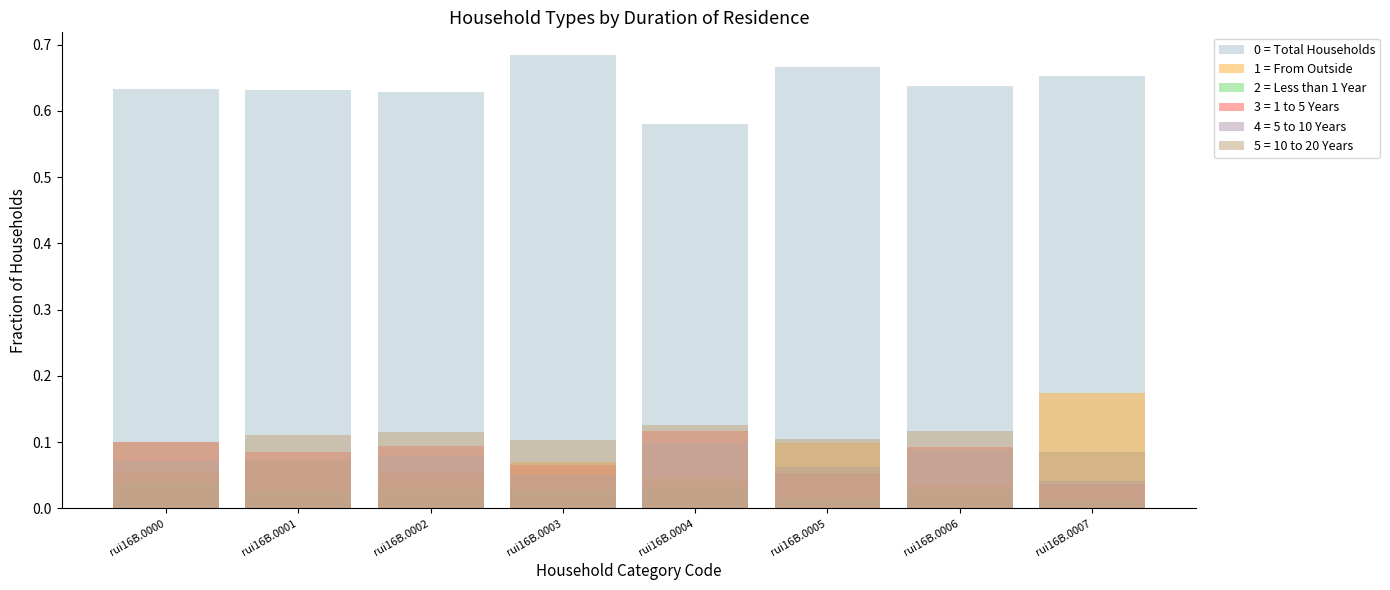

The 1 = From Outside series shows 0.1 at rui16B.0005. True or false?

False